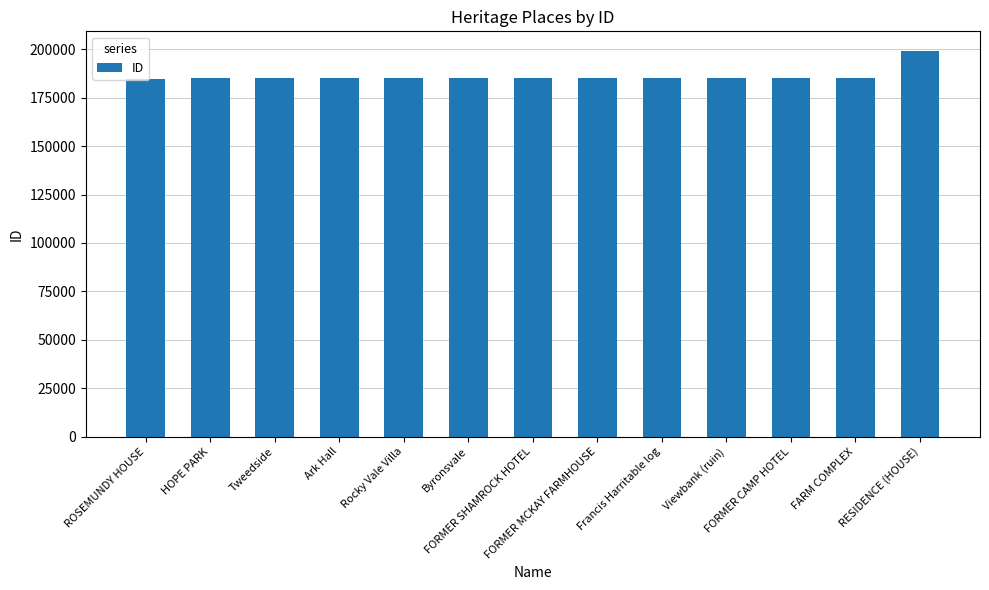

The value at Tweedside is 243233. True or false?

False